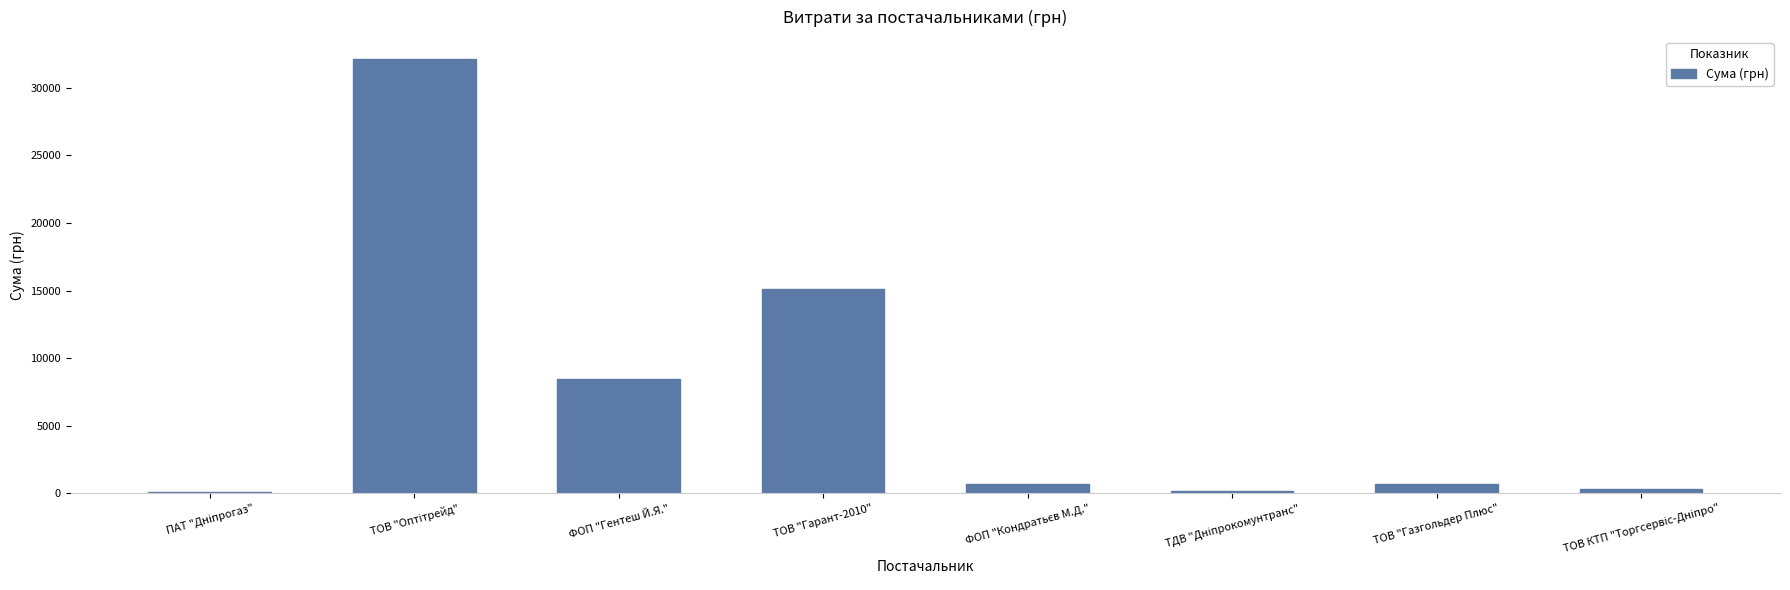

Where is the data nearest to the value 16102?

ТОВ "Гарант-2010"